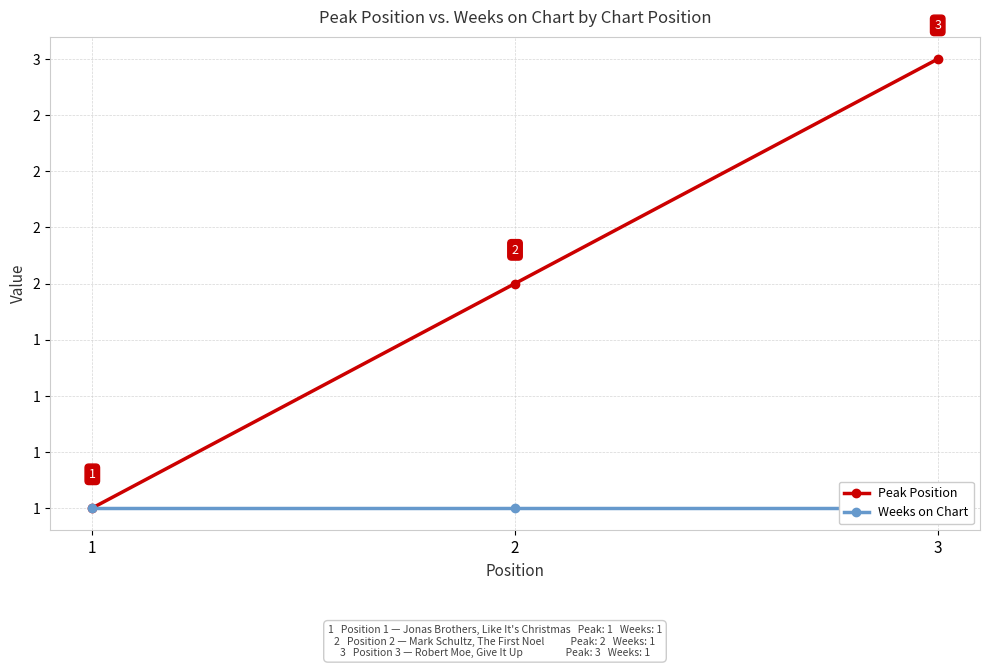

Reading right to left, transcribe all the data shown in this chart.

Peak Position: 3=3	2=2	1=1
Weeks on Chart: 3=1	2=1	1=1